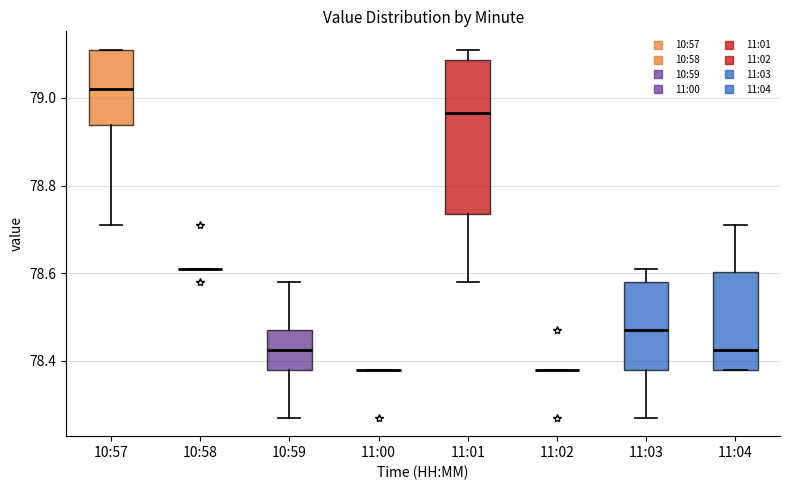

Comparing the boxes themselves (not the whiskers), which one is the tallest?

11:01